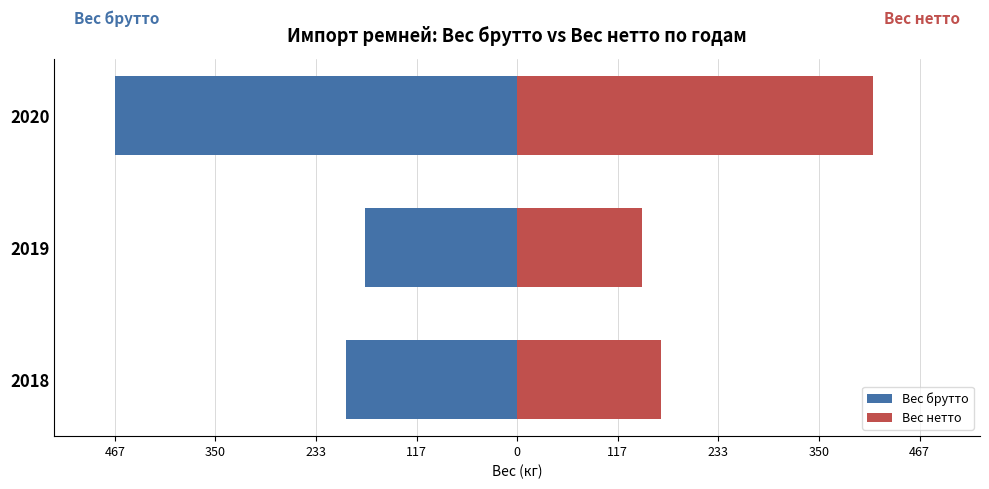

Which series changed the most between 467 and 350?

Вес брутто